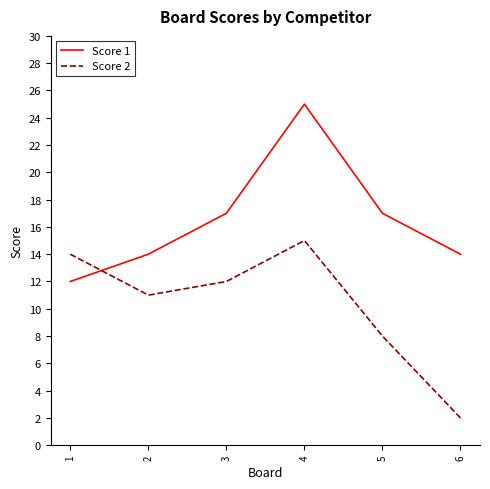

The value of Score 2 at 6 is 1. True or false?

False